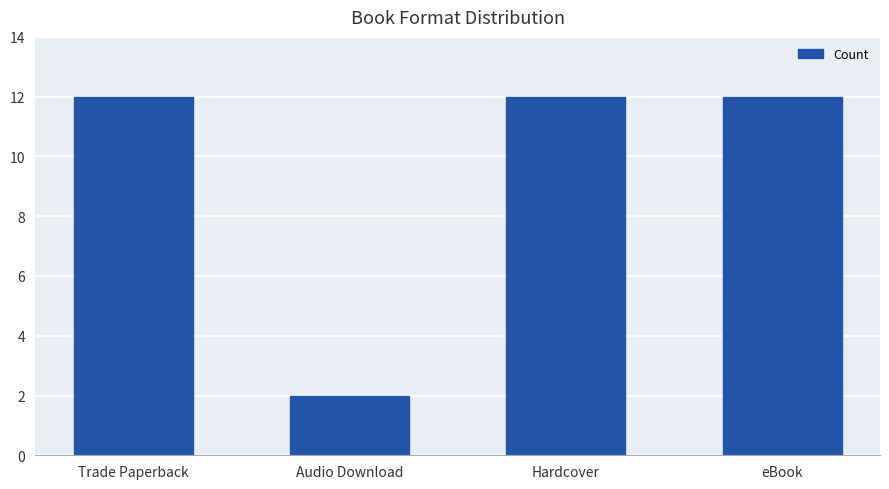

Approximately how many times larger is the value at eBook compared to Hardcover?

1.0